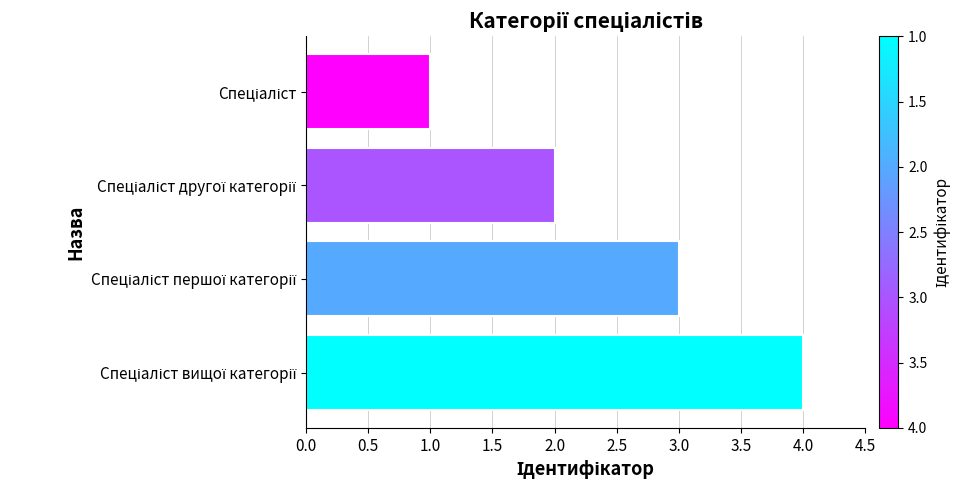

What is the difference between the maximum and minimum values?

3